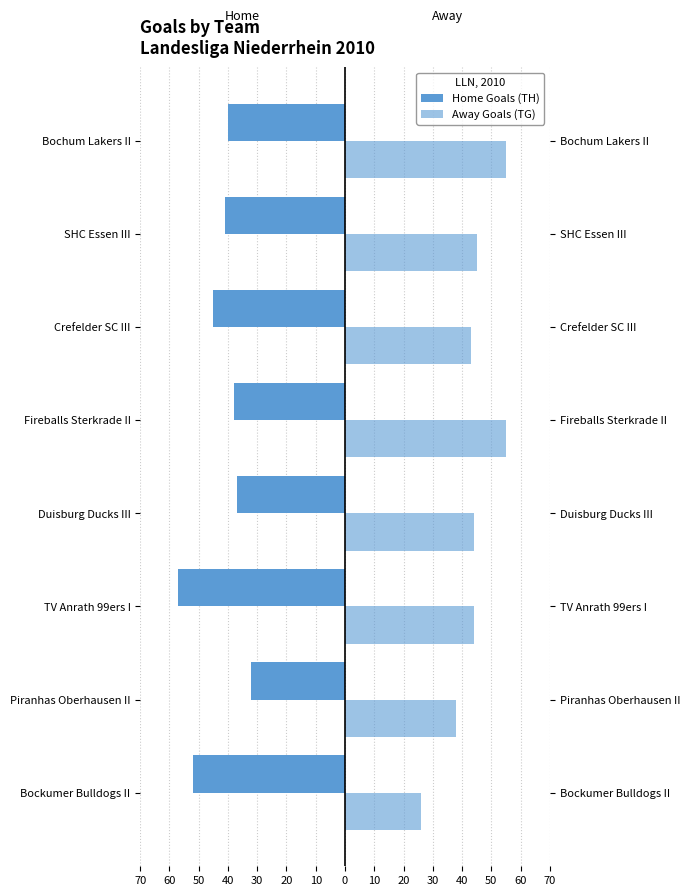

At Bochum Lakers II, list the series in order from smallest to largest.

Home Goals (TH), Away Goals (TG)